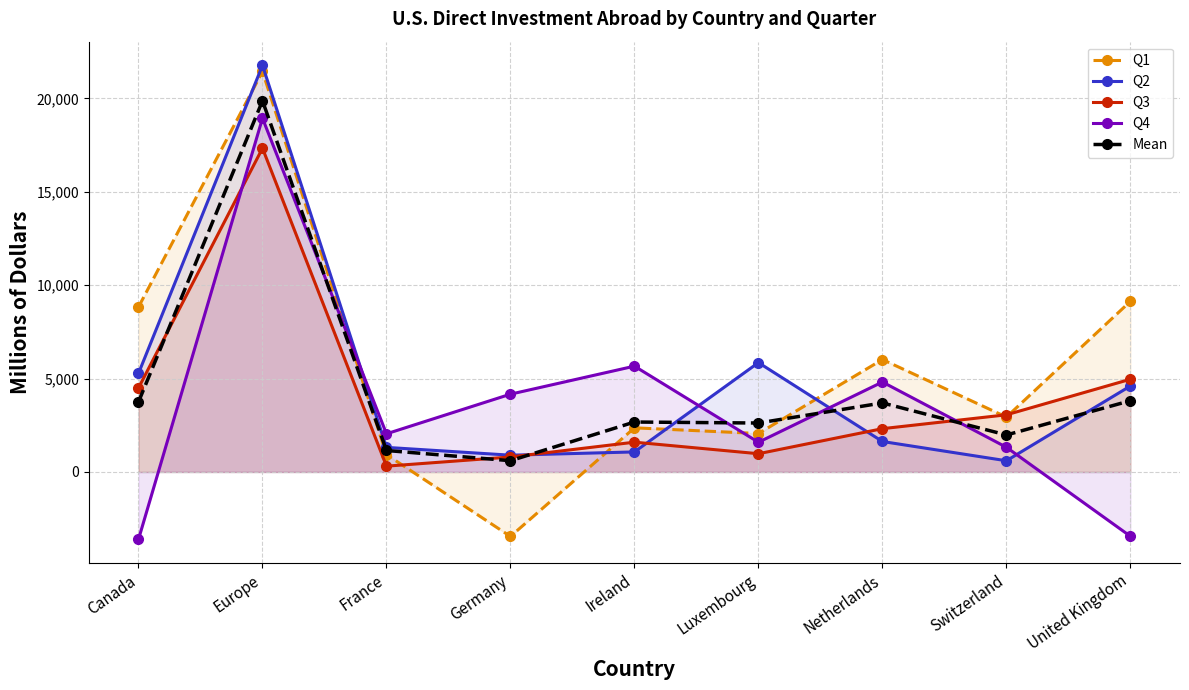

How many values in the Q3 series are below 2319?

4